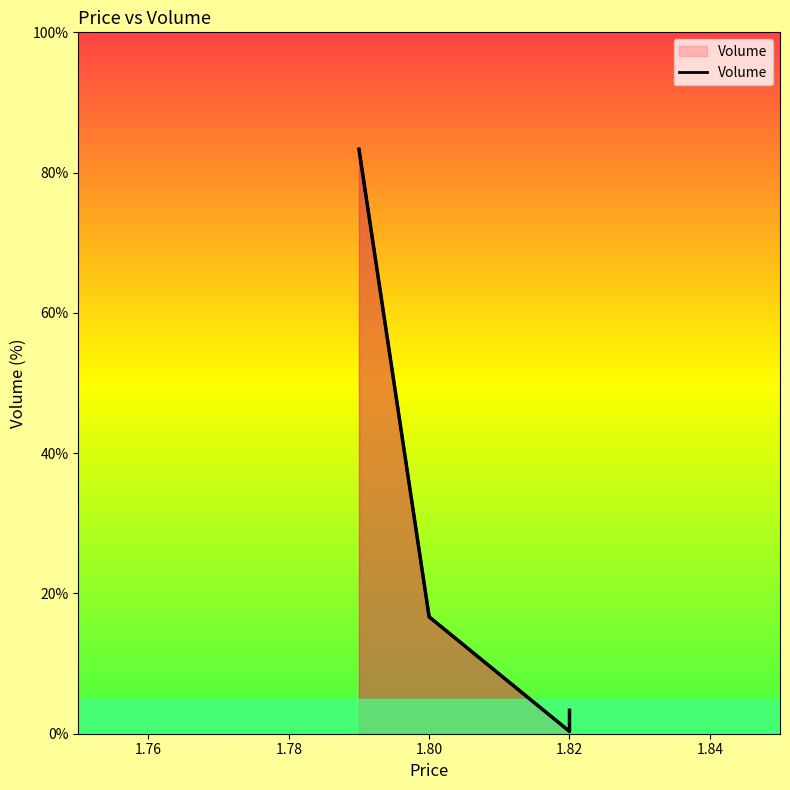

What is the label of the 1st point from the left?

1.79